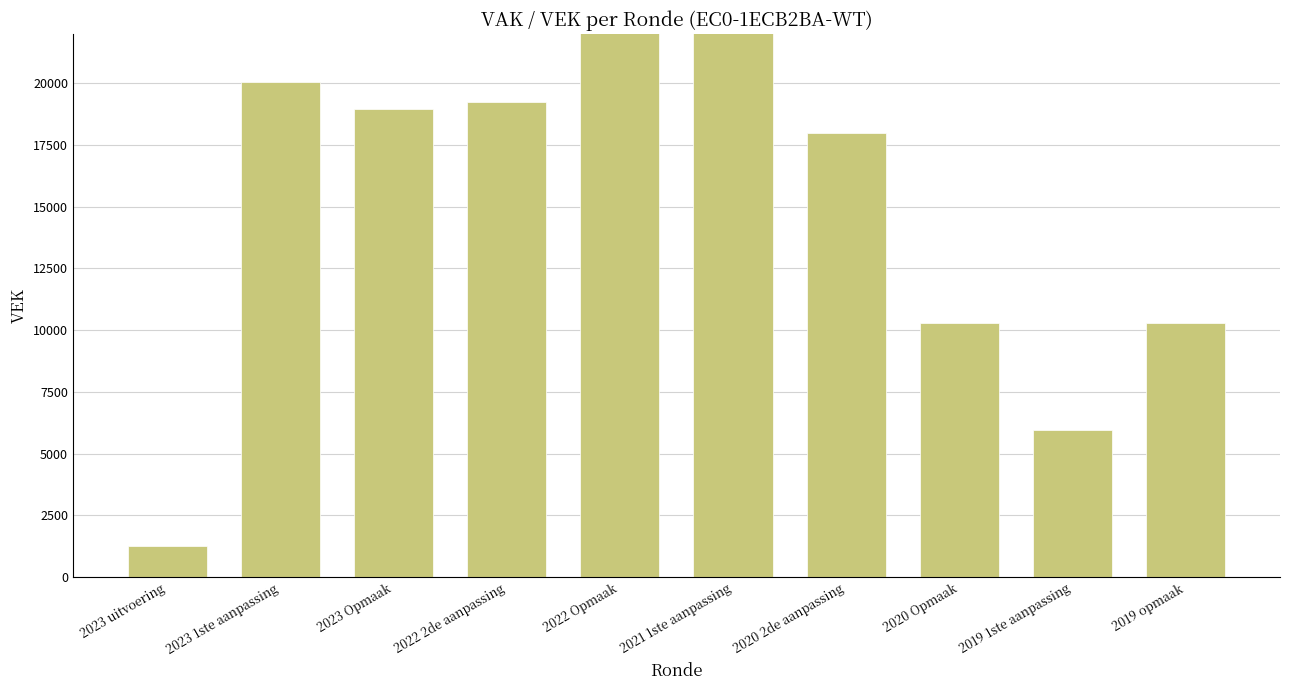

The chart shows a value of 10289 at 2019 opmaak. True or false?

True